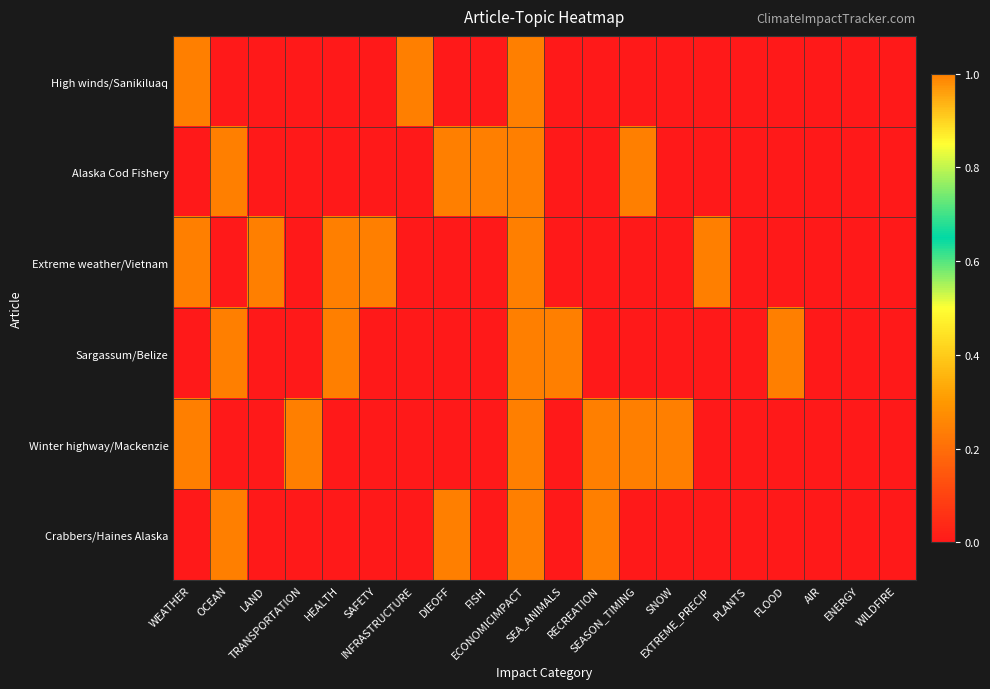

At which category is the sum across all series the highest?

ECONOMICIMPACT